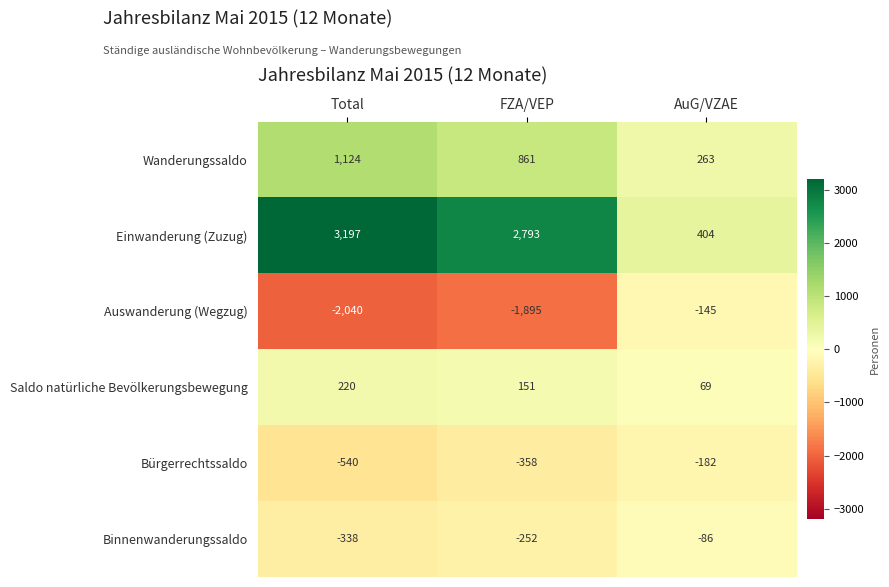

What value does the Auswanderung (Wegzug) series have at Total?

-2040